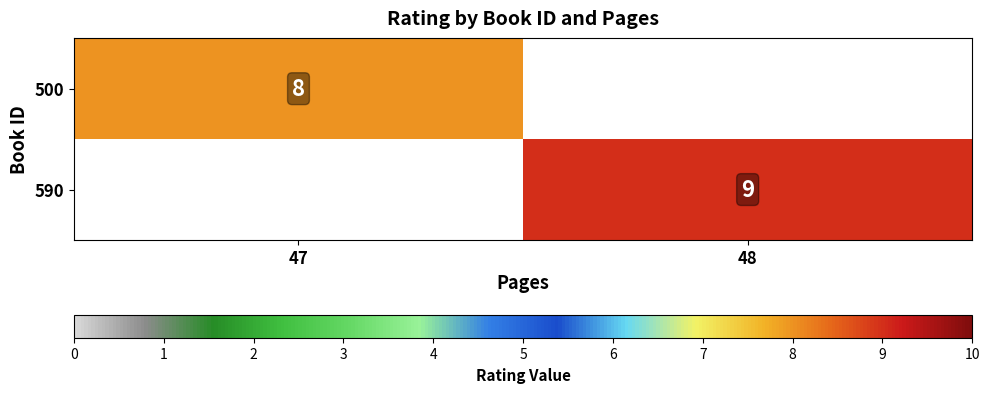

Is the value of 500 at 47 greater than the value of 590 at 48?

No